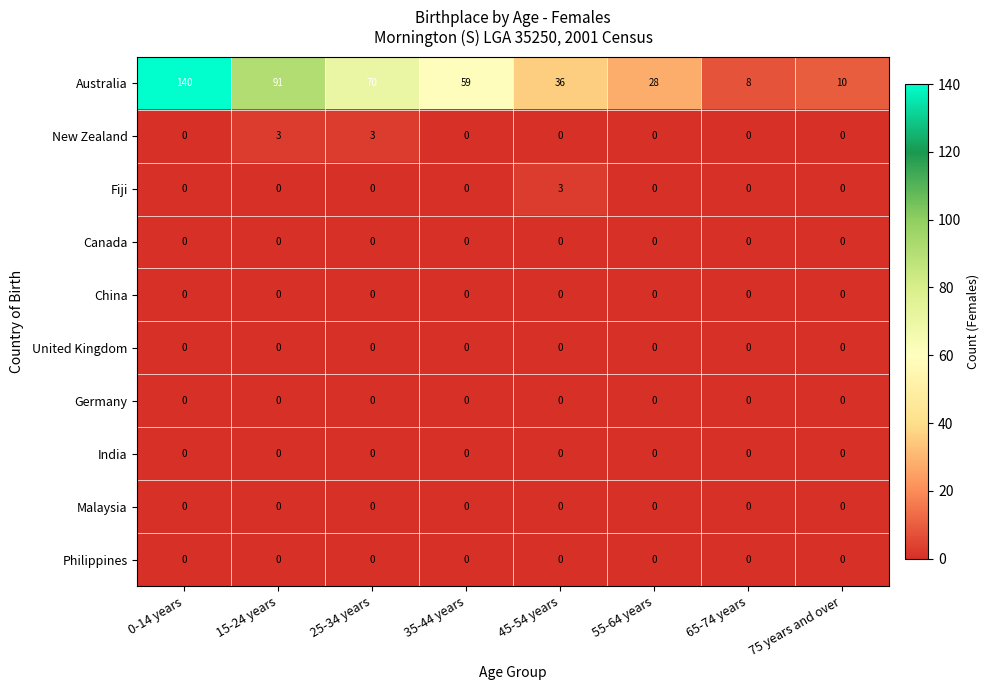

Which series has the largest total across all categories?

Australia